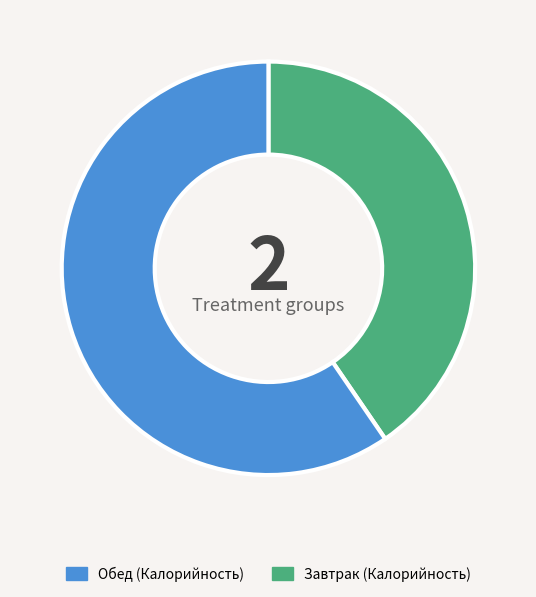

Is there any slice that represents more than half of the pie?

Yes